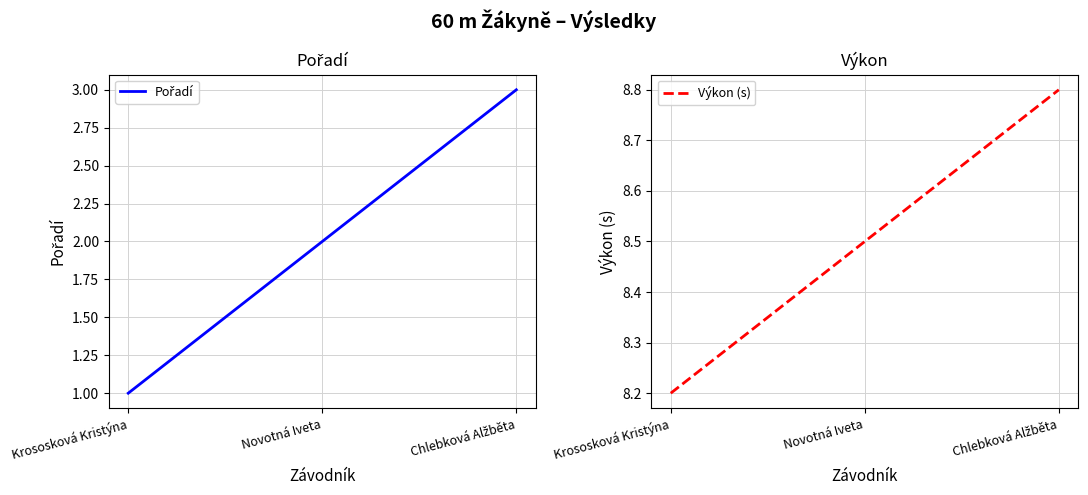

Is the value of Výkon (s) at Krososková Kristýna greater than the value of Pořadí at Novotná Iveta?

Yes